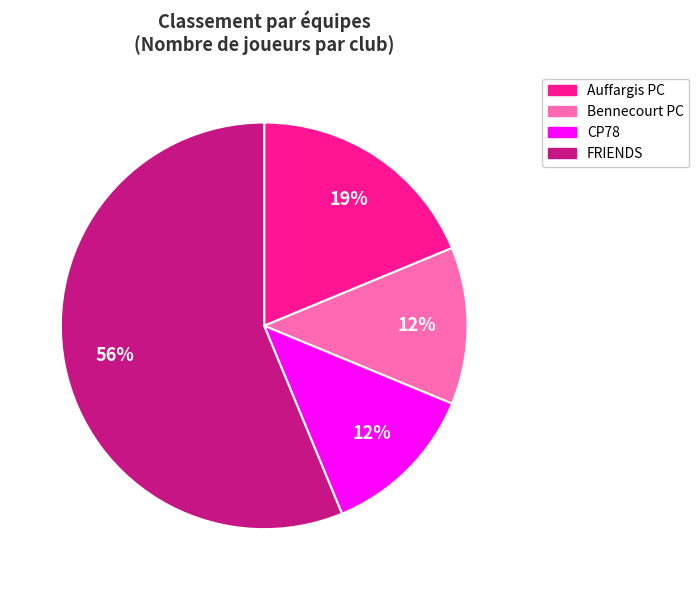

Do FRIENDS and Bennecourt PC together represent more than half of the pie?

Yes